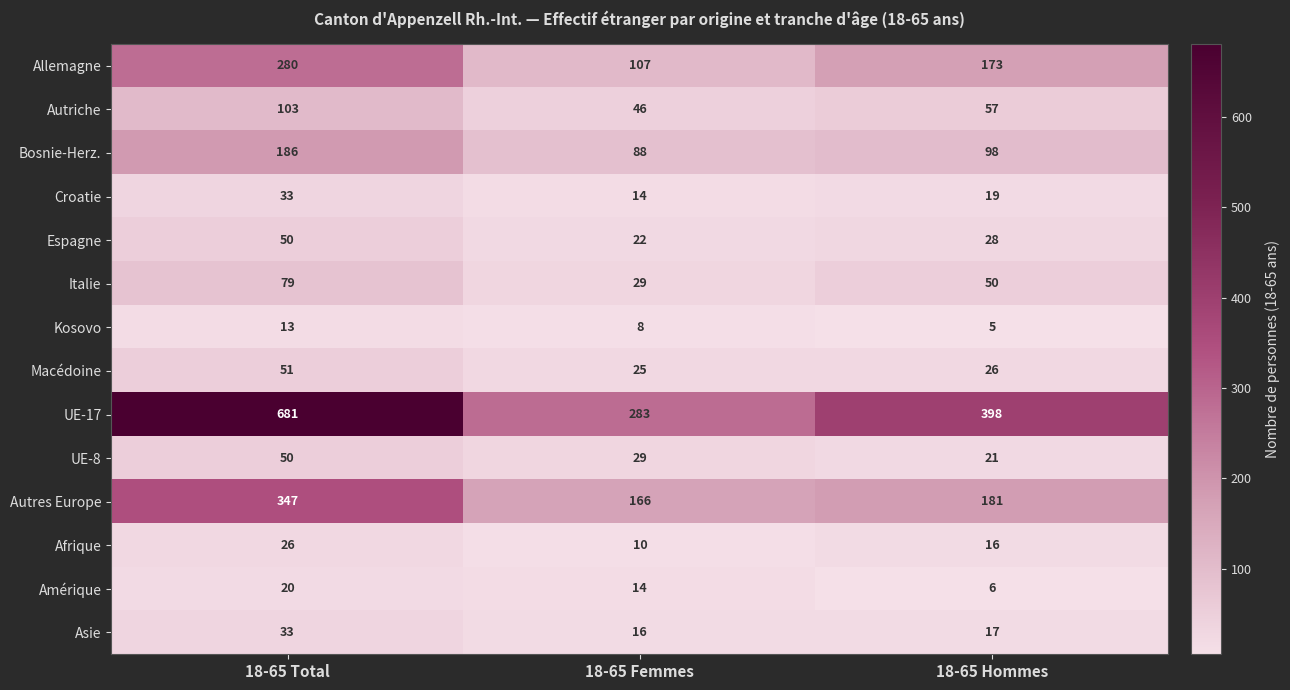

At which category does the chart reach its minimum across all series?

18-65 Hommes